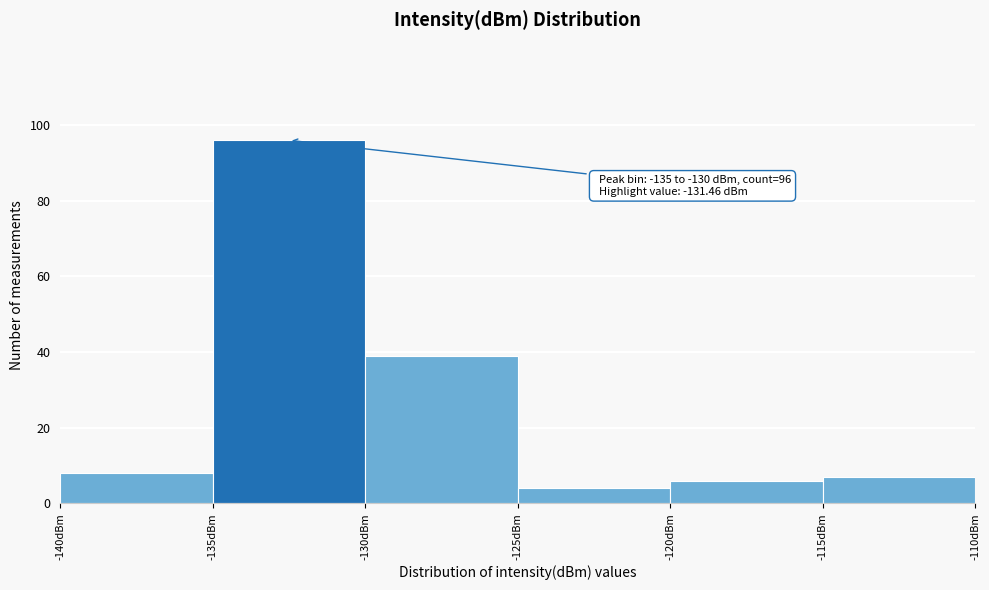

Over which range of the x-axis is the bar tallest?

-135 to -130